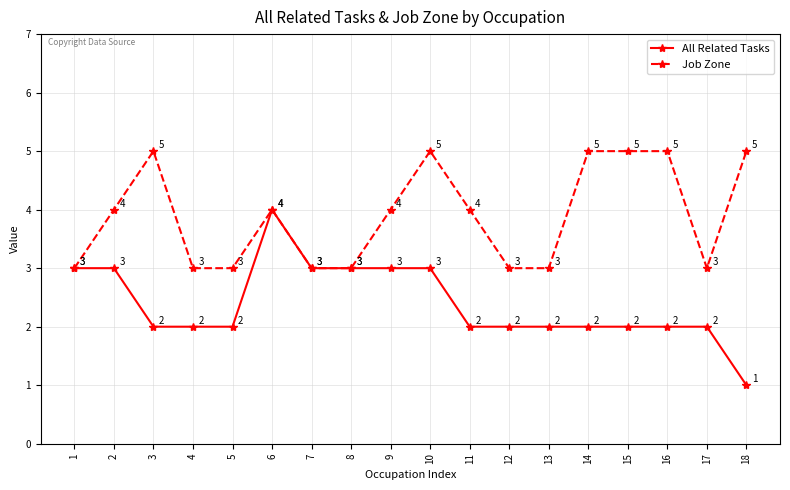

At which category does Job Zone reach its first local peak?

3